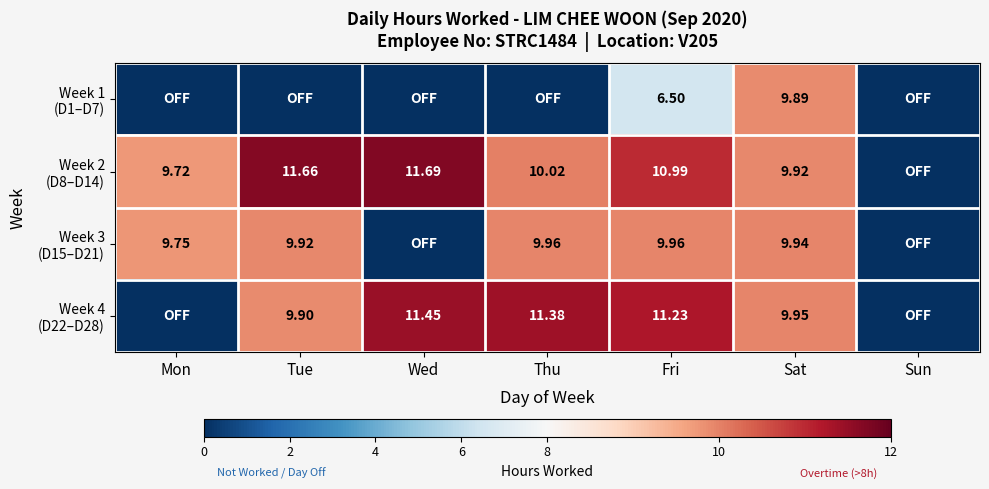

What is the total value across all series at Sat?

39.7